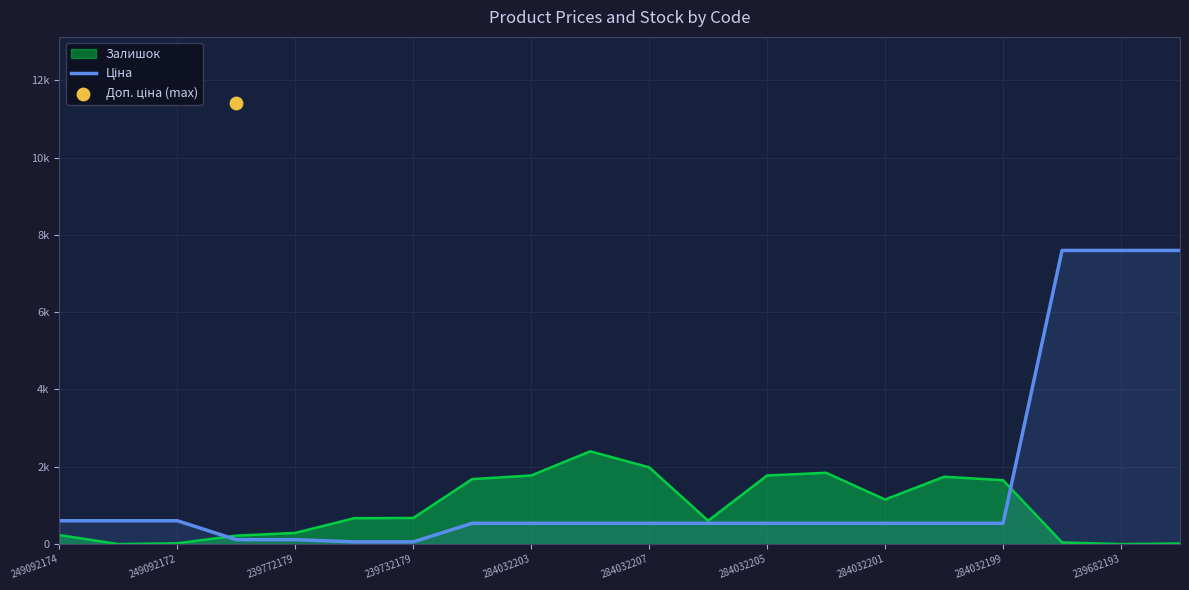

Which has a higher value, 239682193 or 284032201?

239682193